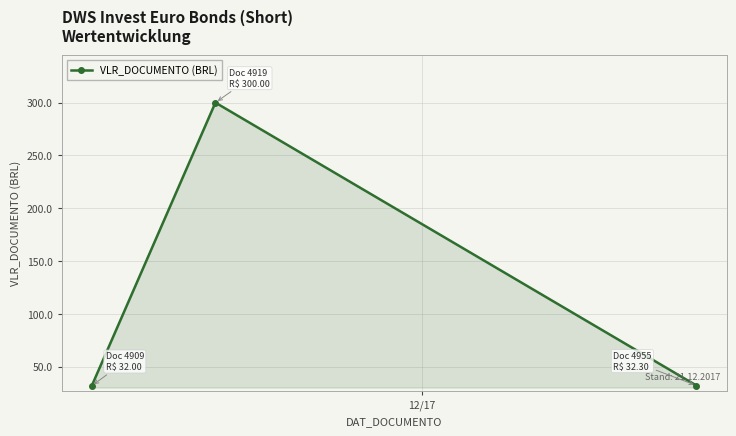

How many series are shown in this chart?

1